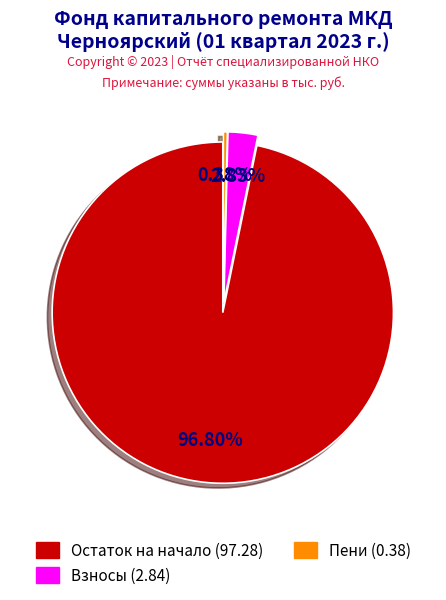

Is there any slice that represents more than half of the pie?

Yes